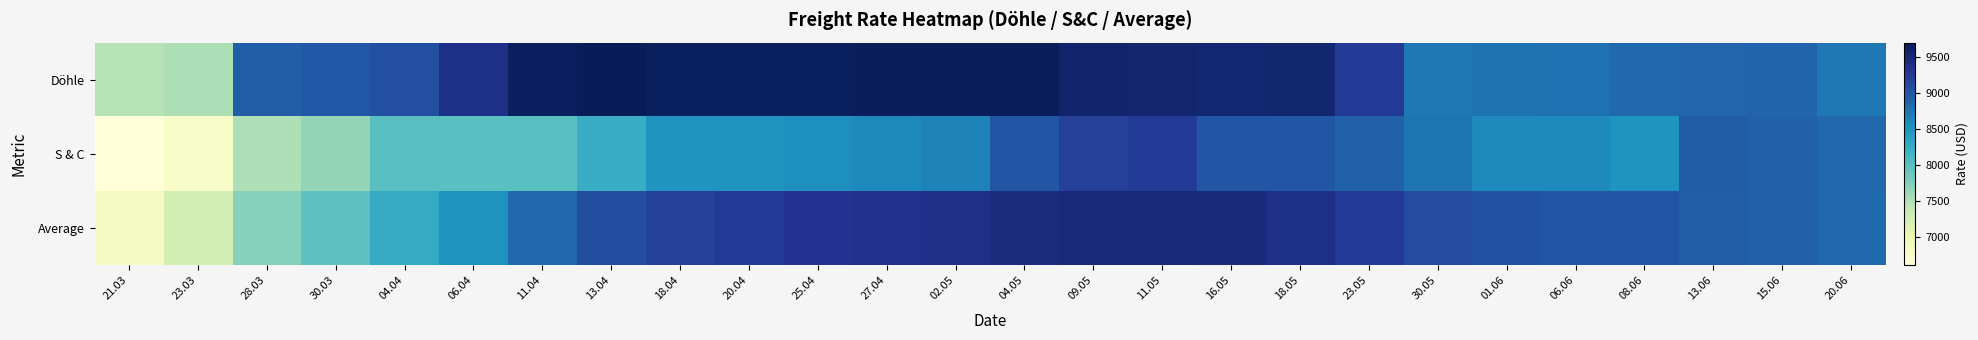

Rank the series at 21.03 from lowest to highest value.

S & C, Average, Döhle